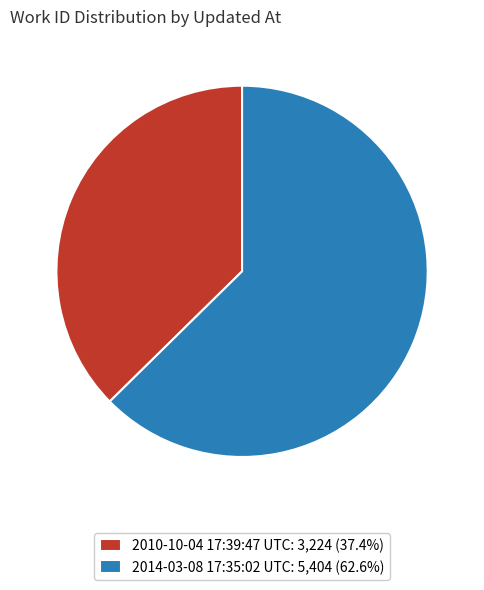

How many segments does this pie chart have?

2